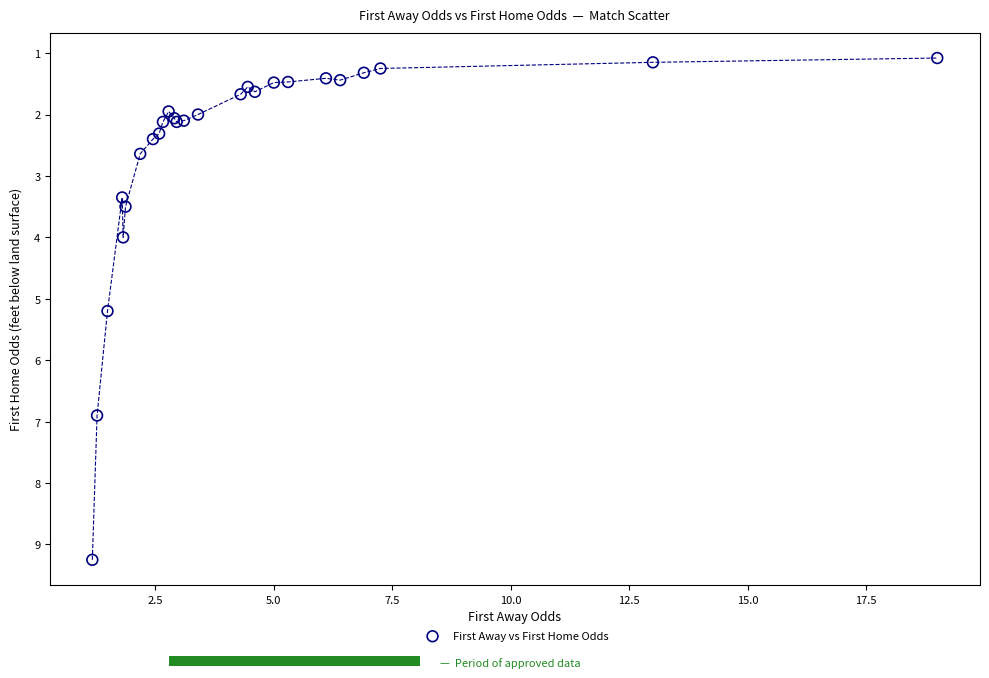

What Y value in the scatter plot is closest to 5?

5.2